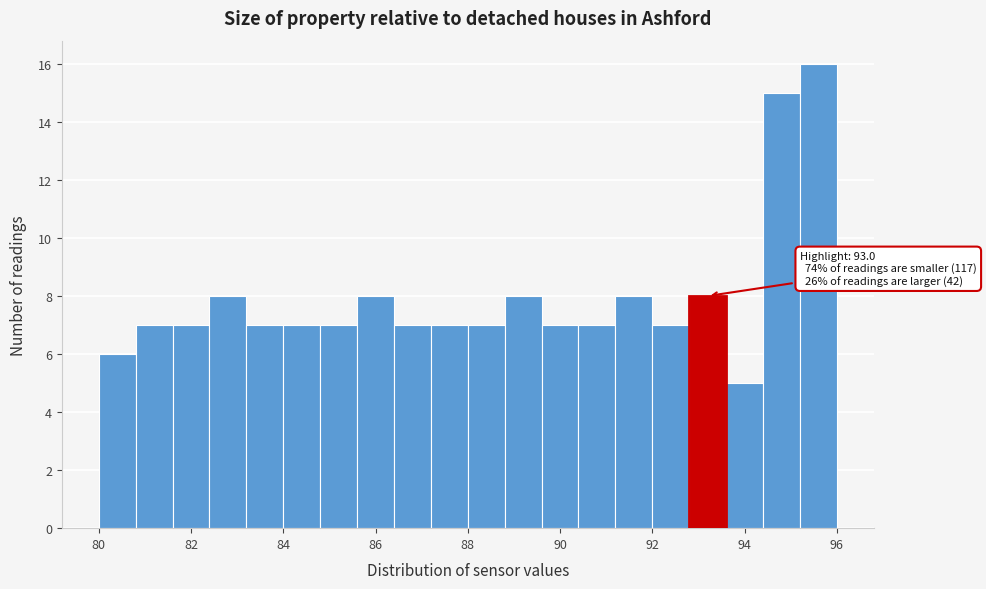

Which range on the x-axis has the tallest bar?

95.2 to 96.0